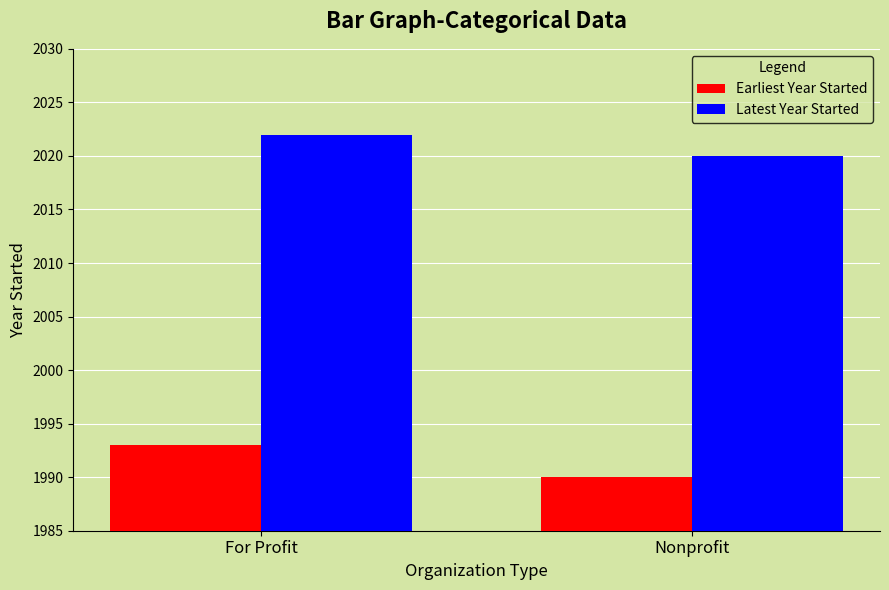

What is the label of the 2nd bar from the left?

Nonprofit